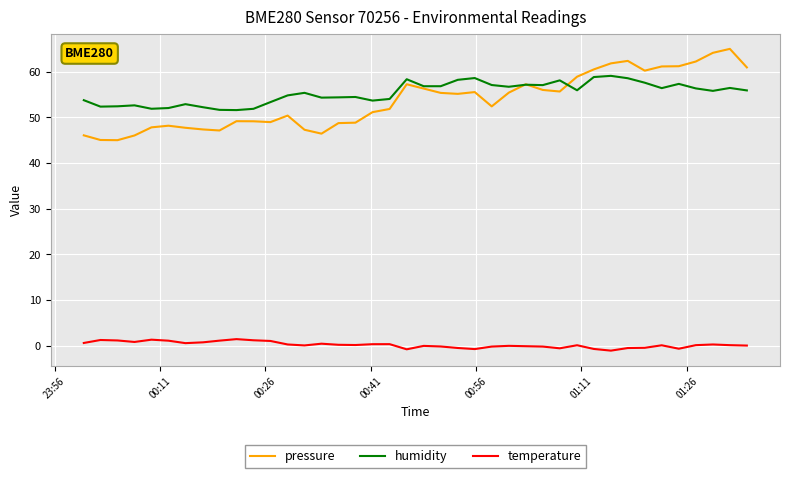

True or false: temperature and pressure intersect in this chart.

False